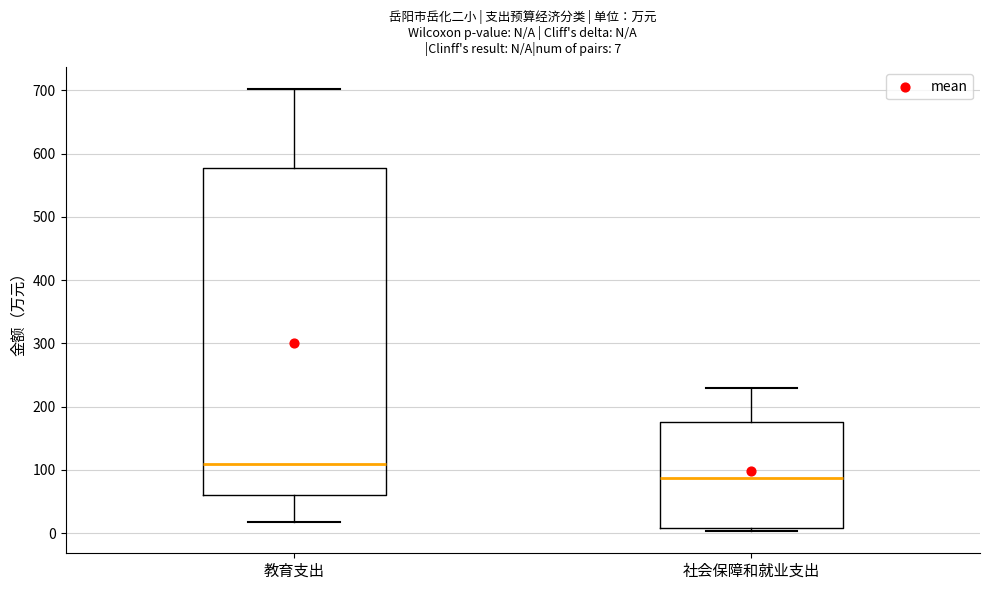

Which box has the lowest median line?

社会保障和就业支出